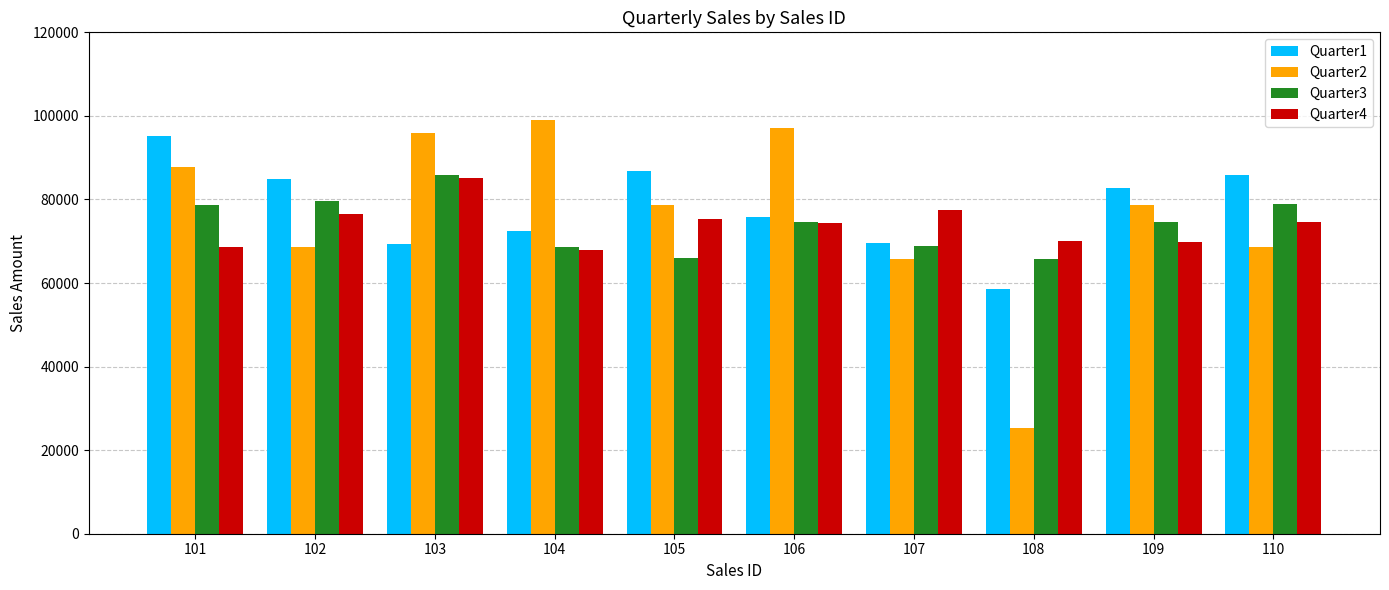

What is the greatest value displayed?

98904